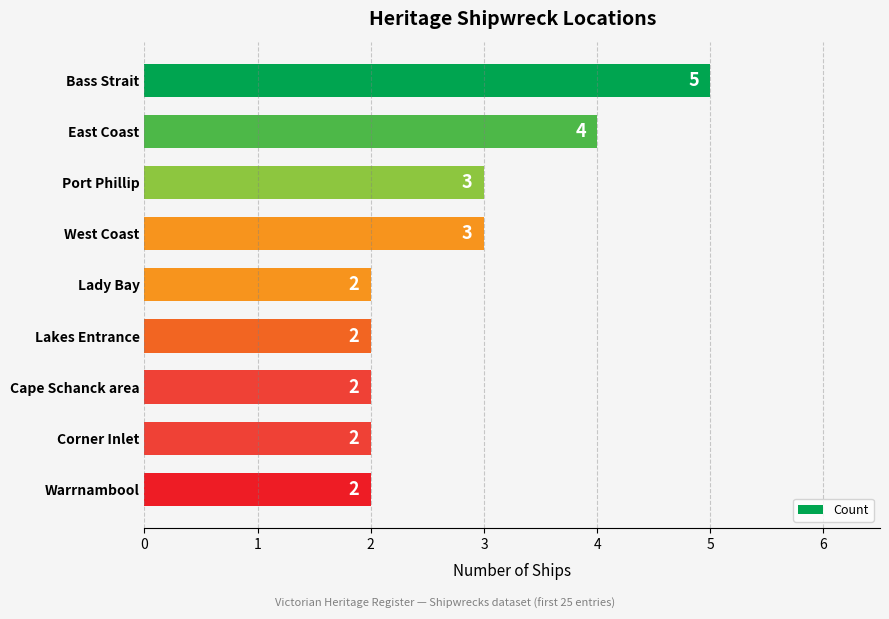

What is the sum of all values?

25